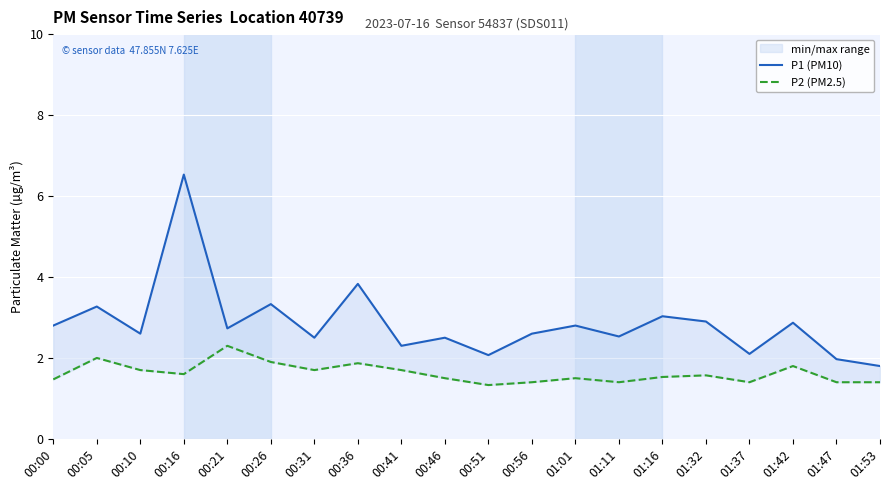

True or false: P2 (PM2.5) and P1 (PM10) cross at least once.

False